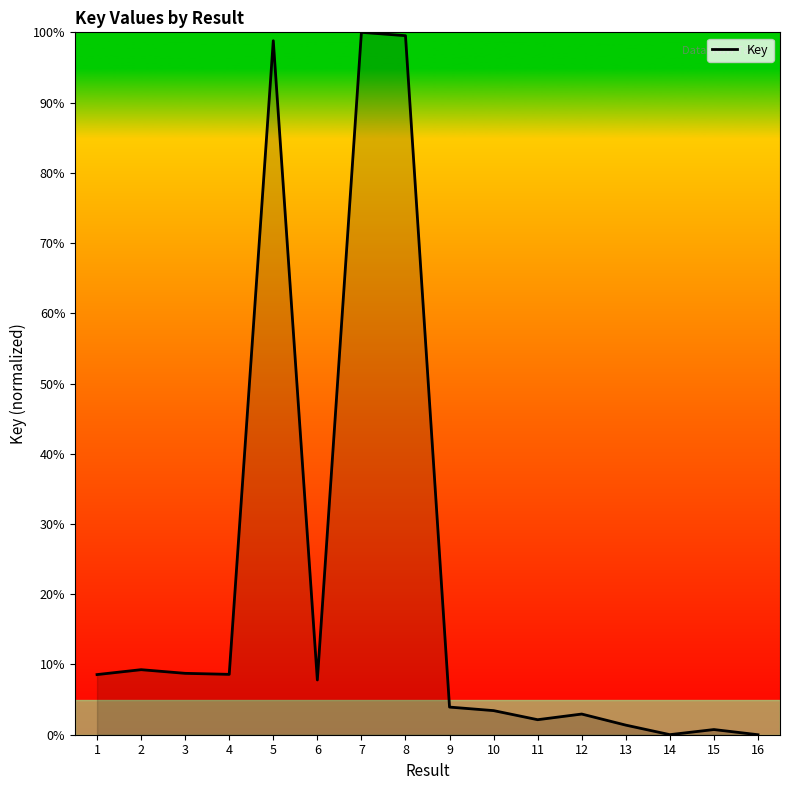

Count the number of data series in this chart.

1